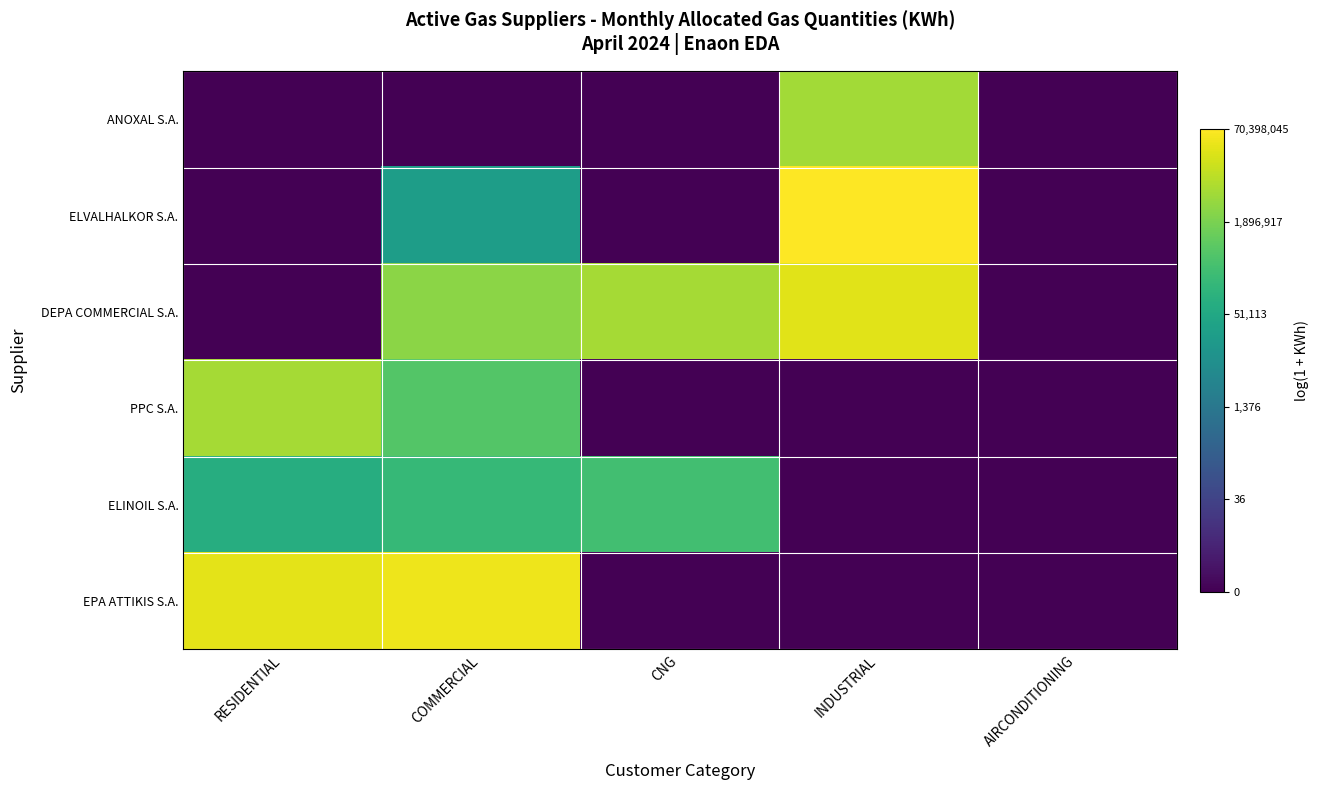

What is the total value across all series at RESIDENTIAL?

44.2